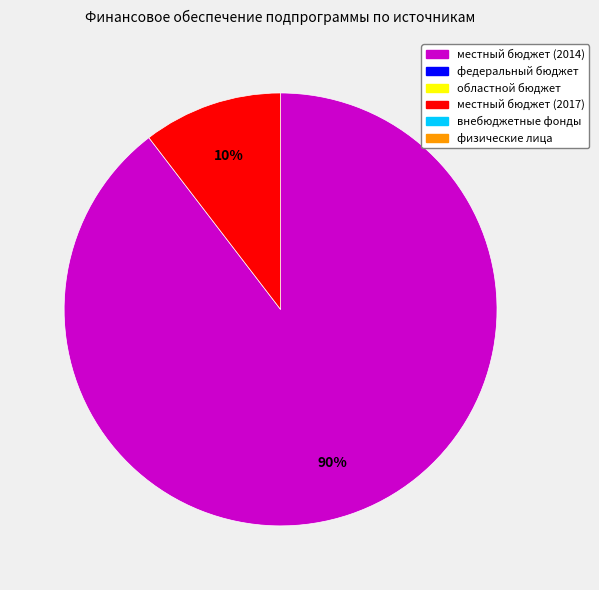

To the nearest percent, what is the average slice percentage?

50%